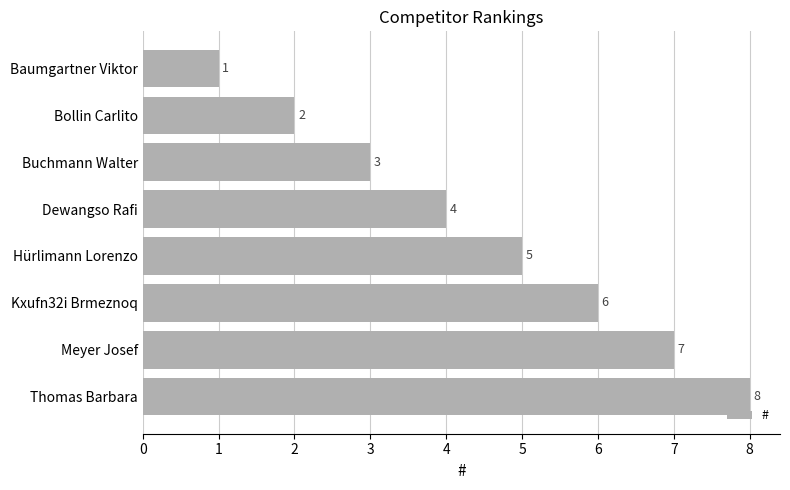

Count the number of categories in the chart.

8